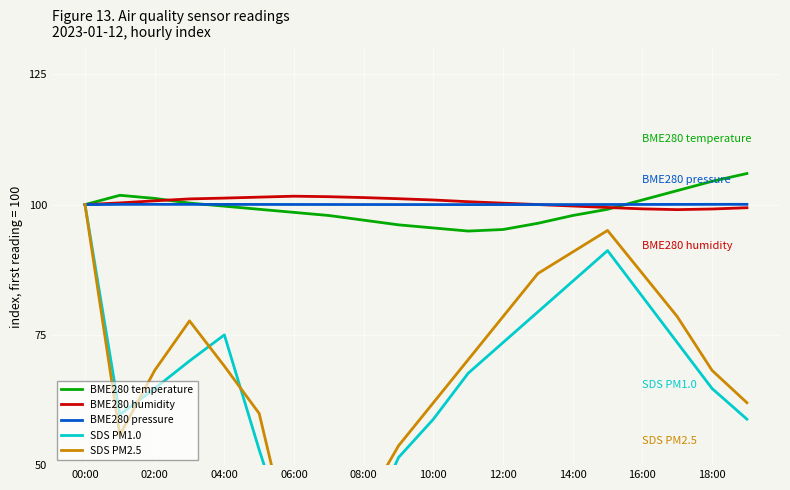

What is the label of the 1st point from the right?

19